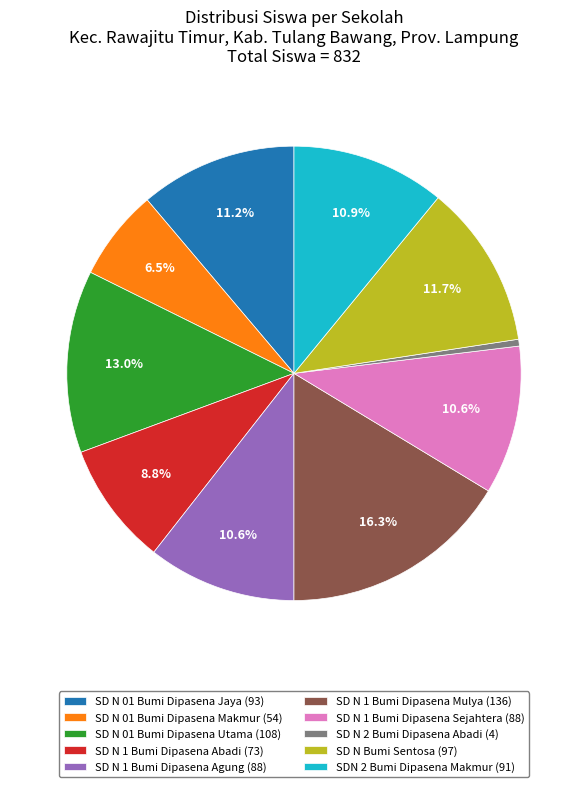

Which category has the smallest portion of the pie?

SD N 2 Bumi Dipasena Abadi (4)